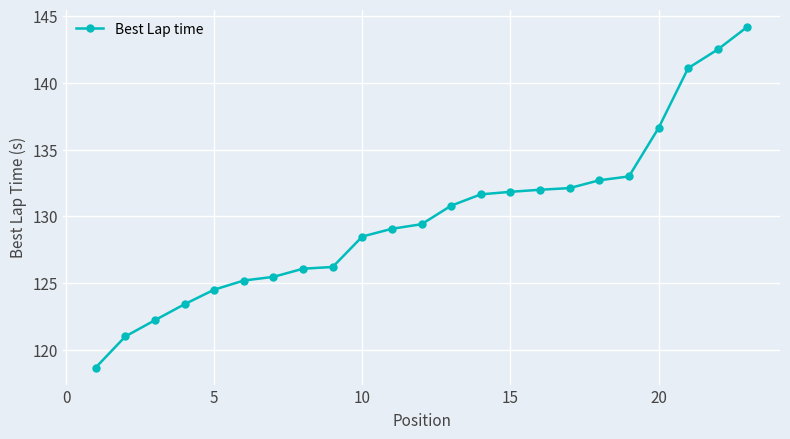

What is the sum of all values?

2988.3